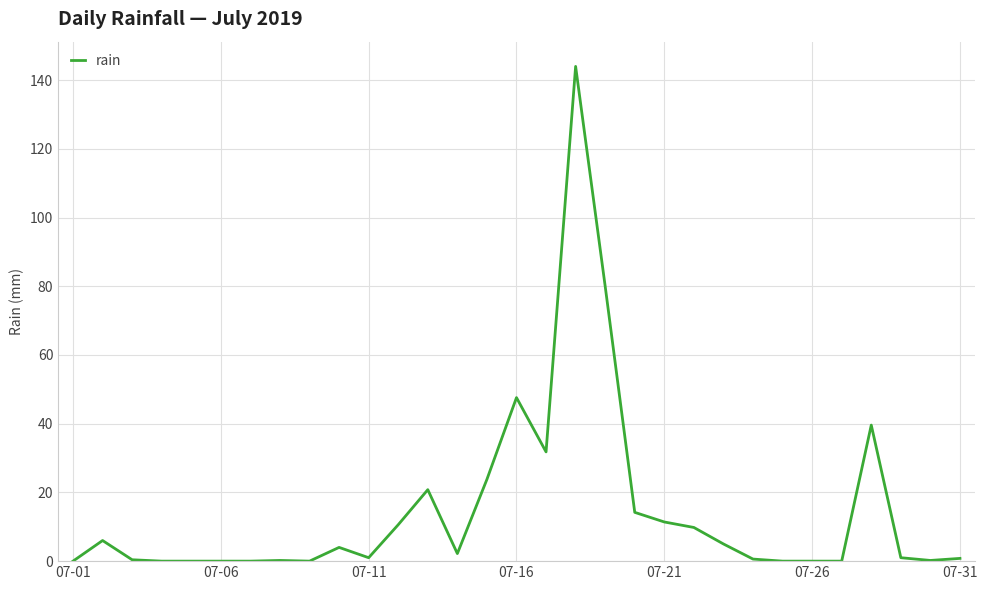

What is the difference between the maximum and minimum values?

144.0